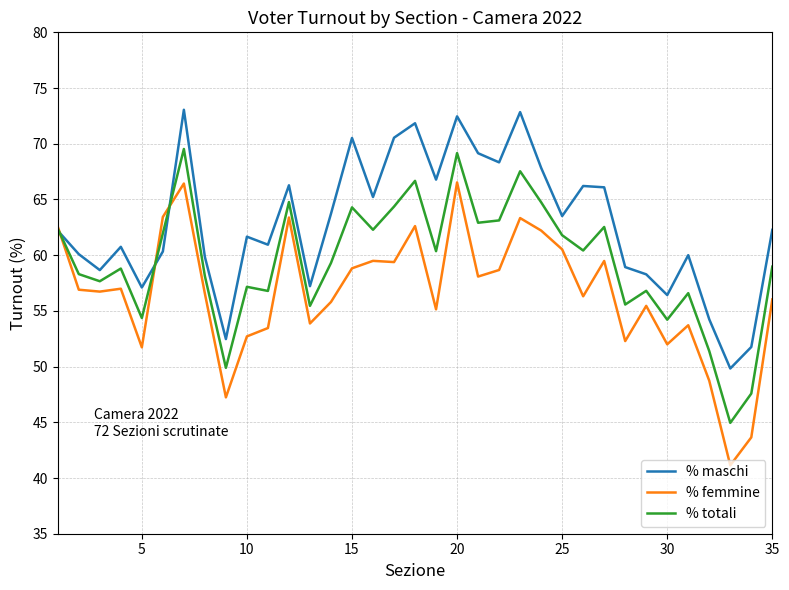

What is the lowest value of the % femmine series?

41.1